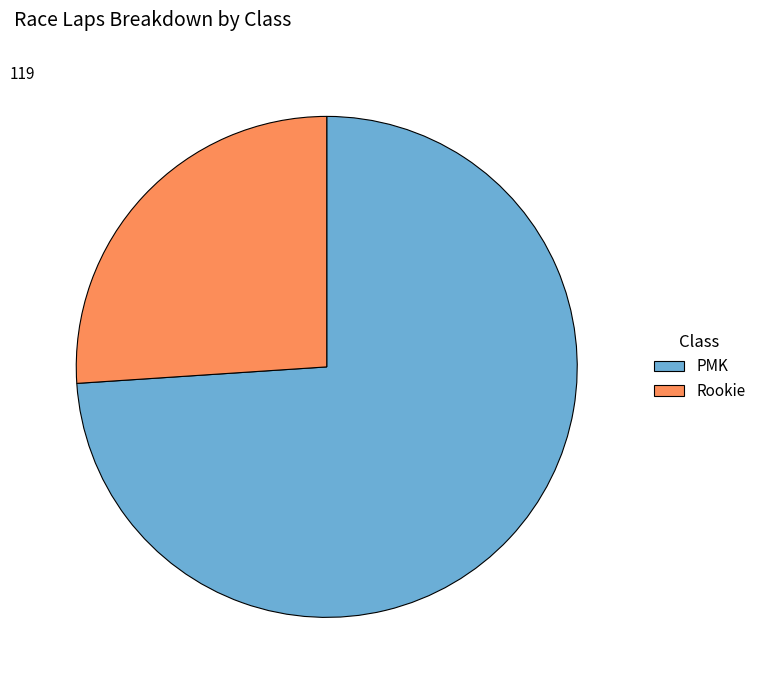

Do Rookie and PMK together represent more than half of the pie?

Yes